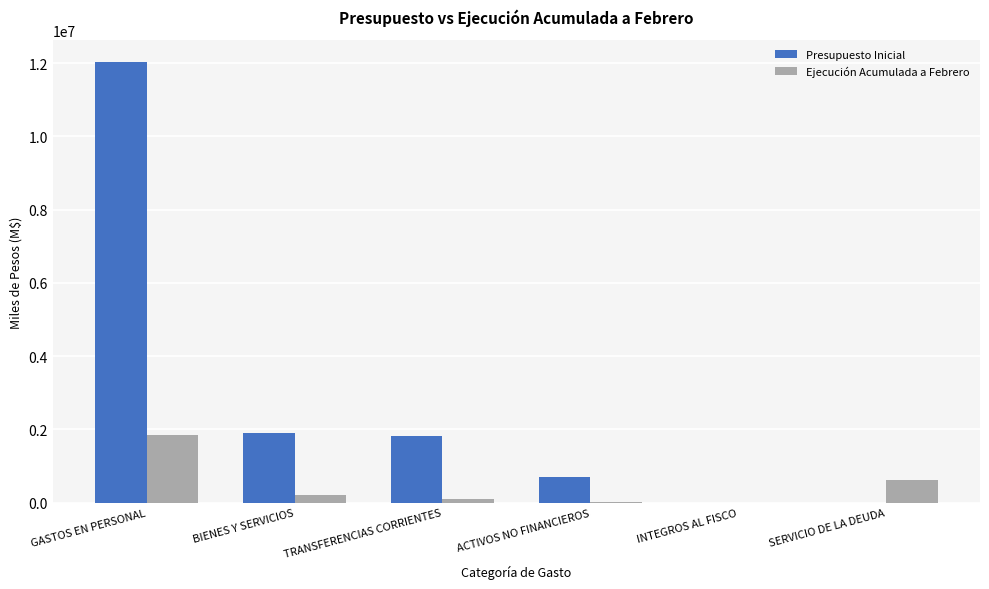

Is the value of Presupuesto Inicial at BIENES Y SERVICIOS greater than the value of Ejecución Acumulada a Febrero at TRANSFERENCIAS CORRIENTES?

Yes